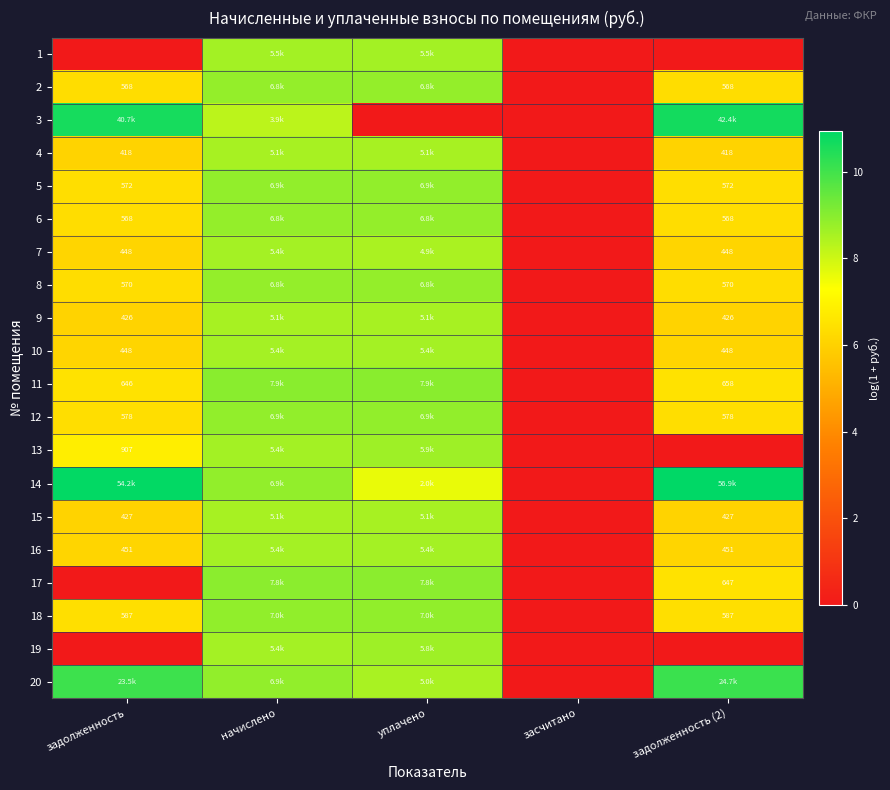

Is the value of 16 at задолженность greater than the value of 11 at задолженность (2)?

No